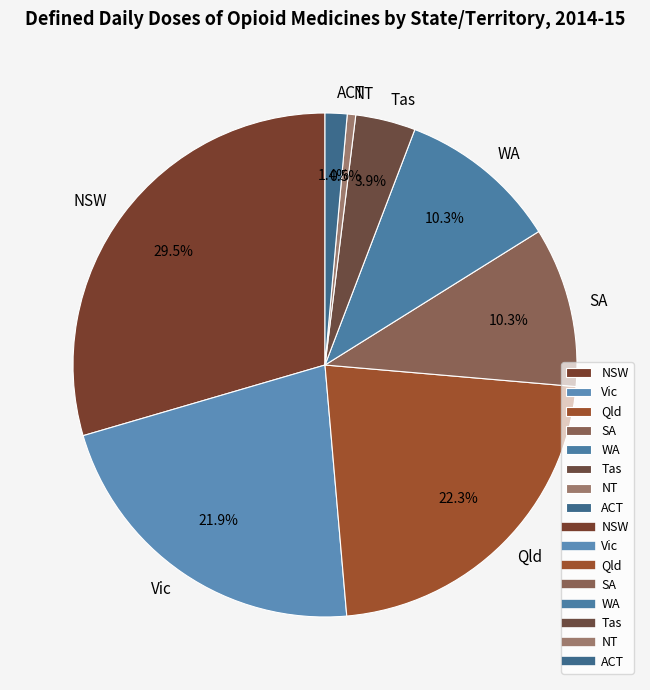

Is it true that ACT is 1% of the pie?

True